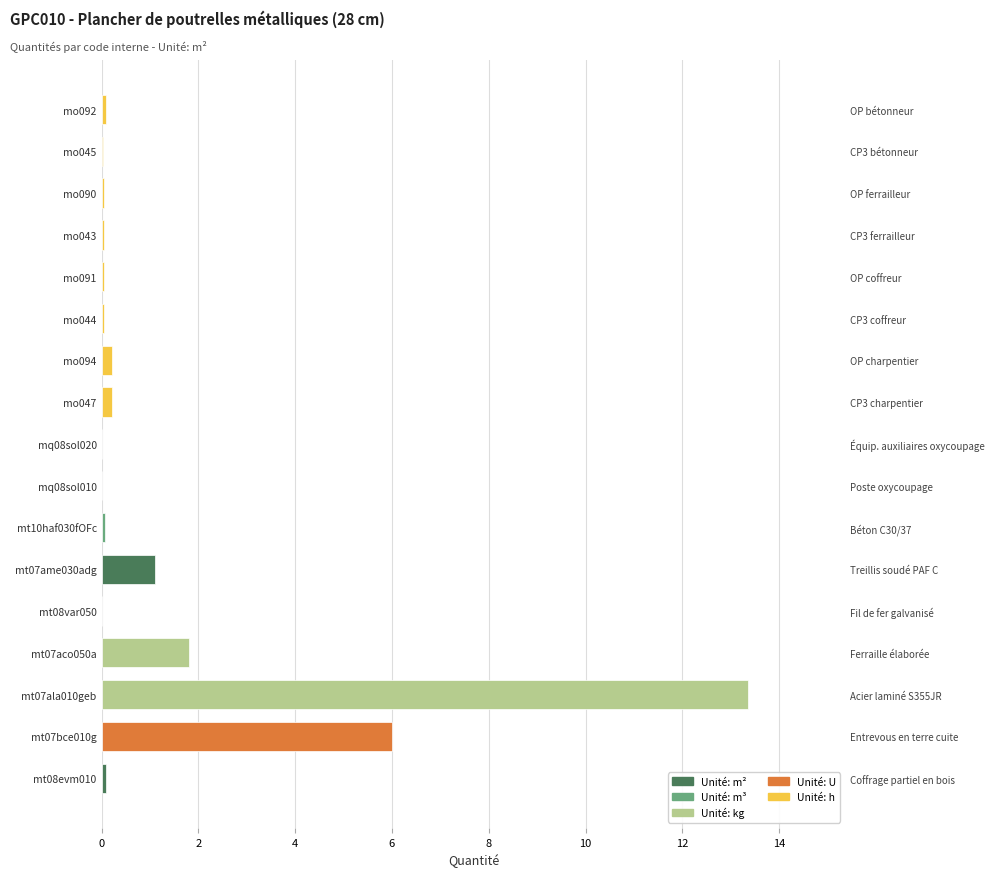

Reading left to right, list all the values displayed in this chart.

0.1	6.0	13.4	1.8	0.0	1.1	0.1	0.0	0.0	0.2	0.2	0.1	0.1	0.0	0.0	0.0	0.1